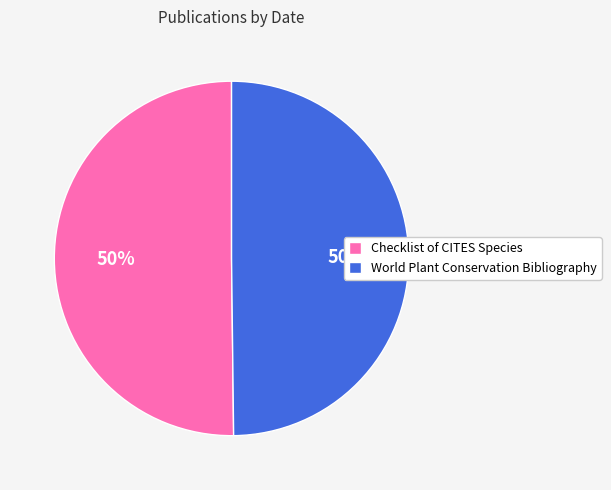

To the nearest percent, what is the average slice percentage?

50%